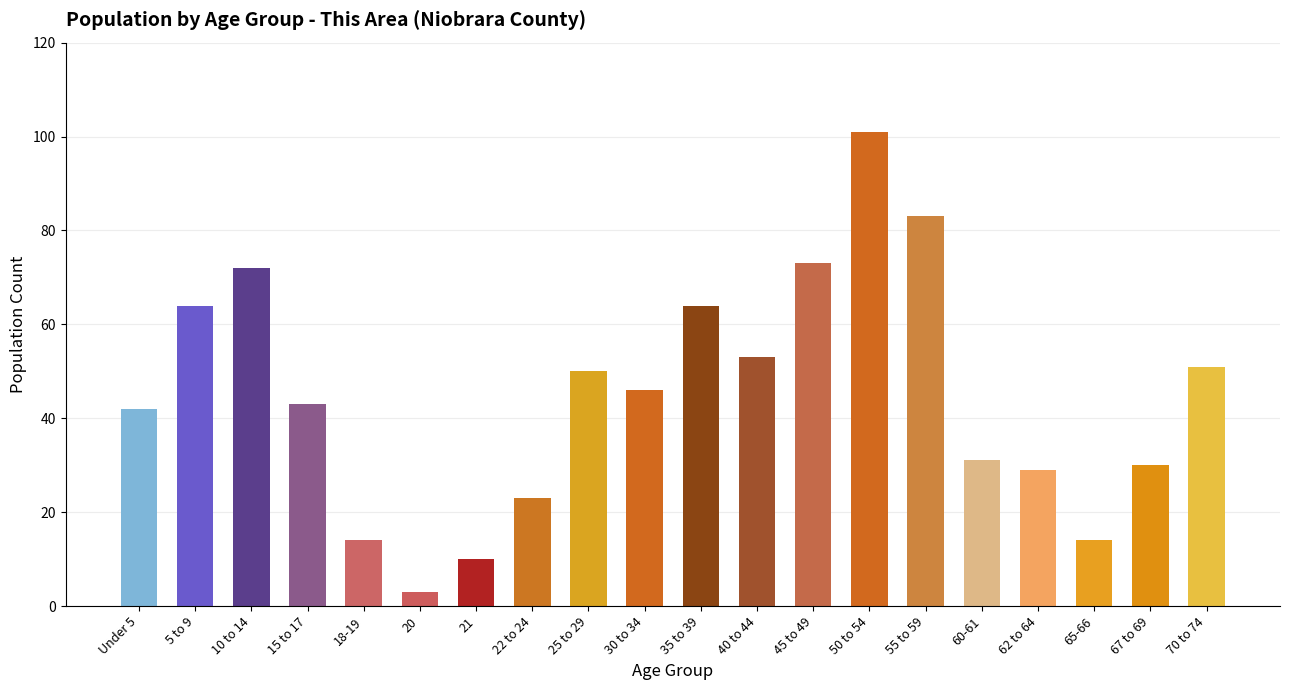

Is it true that the value at 40 to 44 is 76?

False